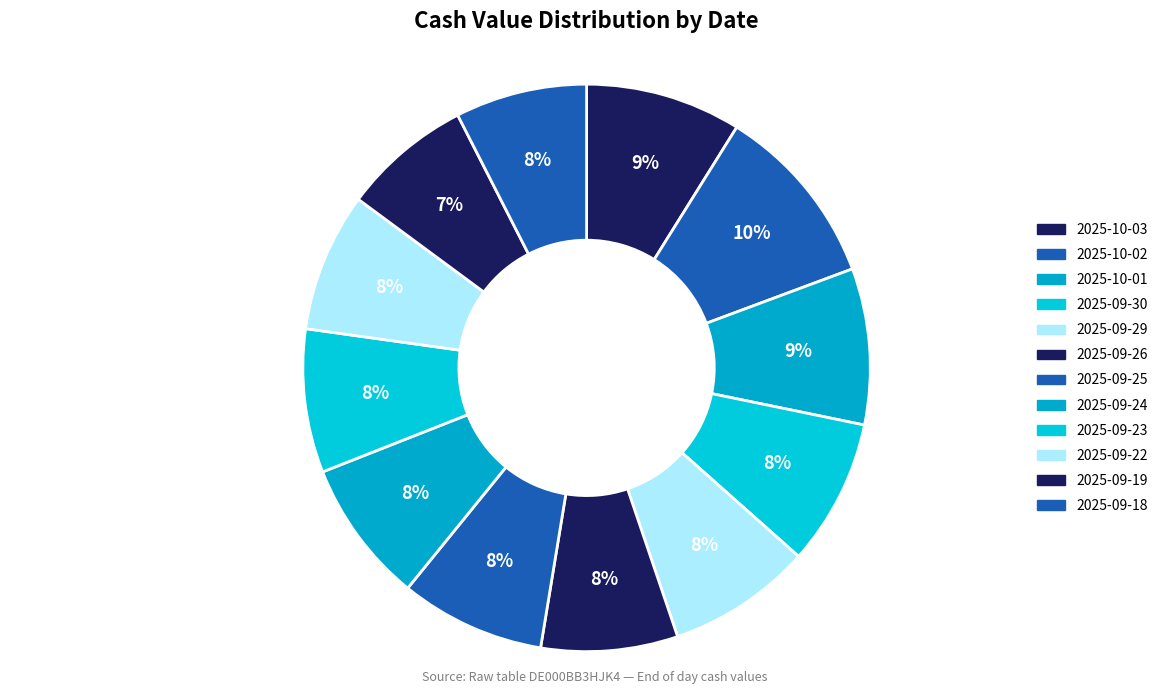

How many slices are in this pie chart?

12